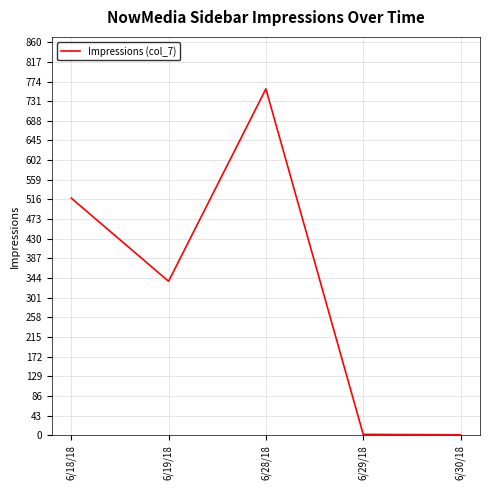

At which category does the data reach its first local peak?

6/28/18